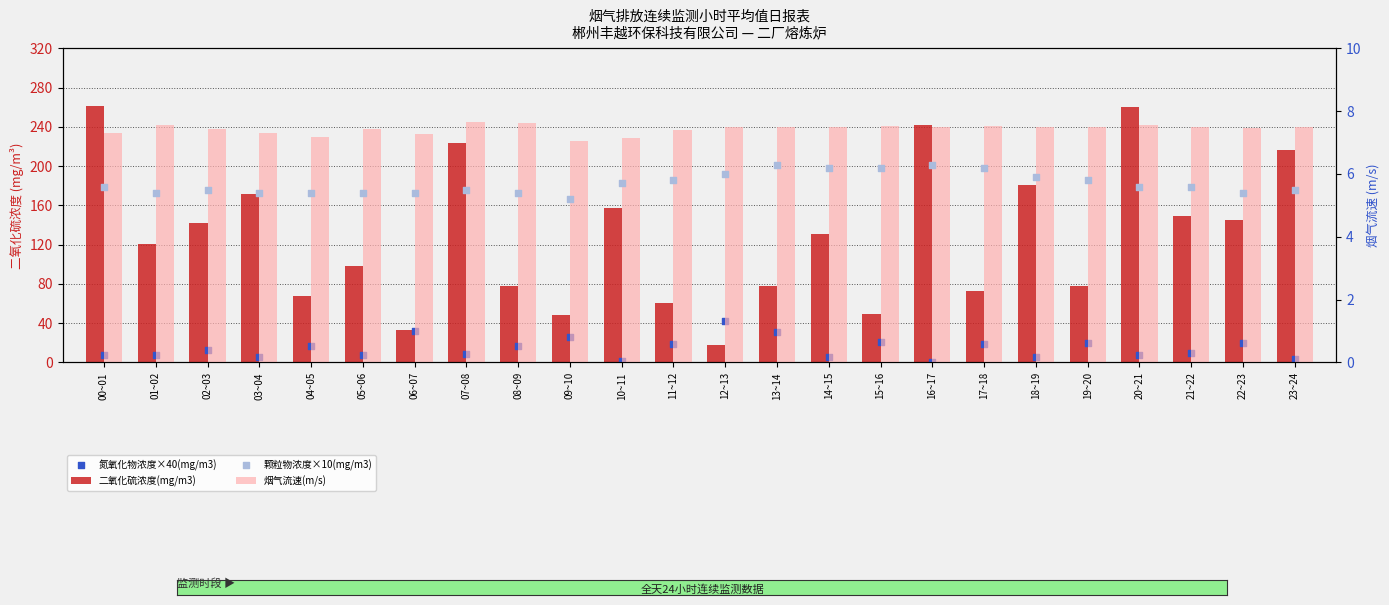

Which series has the largest total across all categories?

二氧化硫浓度(mg/m3)